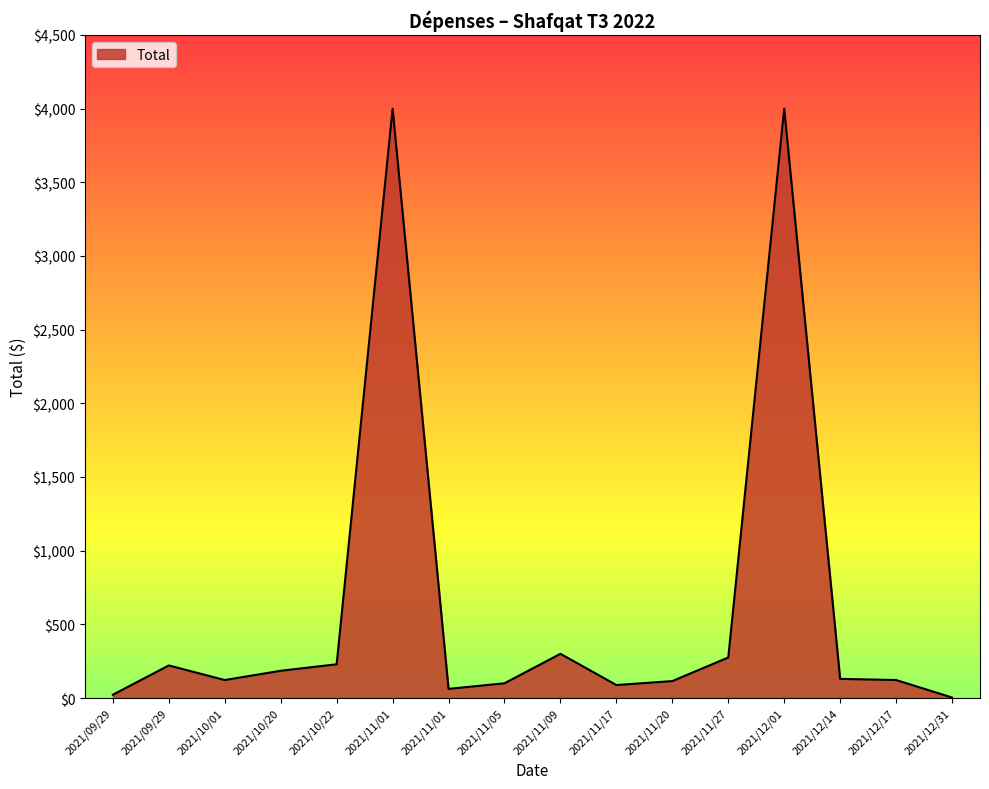

True or false: the data shows 221.1 at 2021/09/29.

True